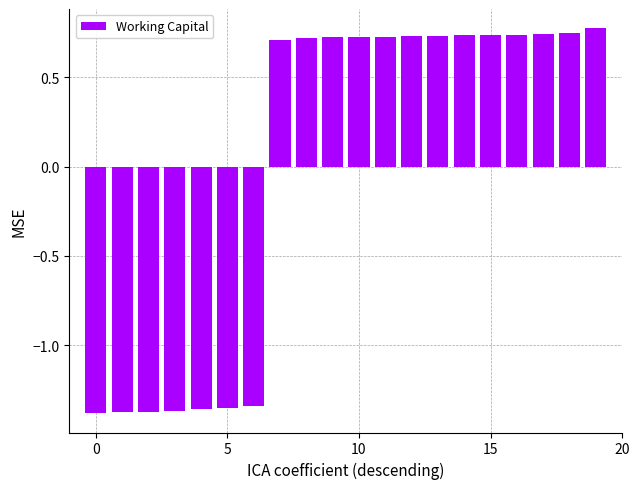

What is the difference between the maximum and minimum values?

2.2